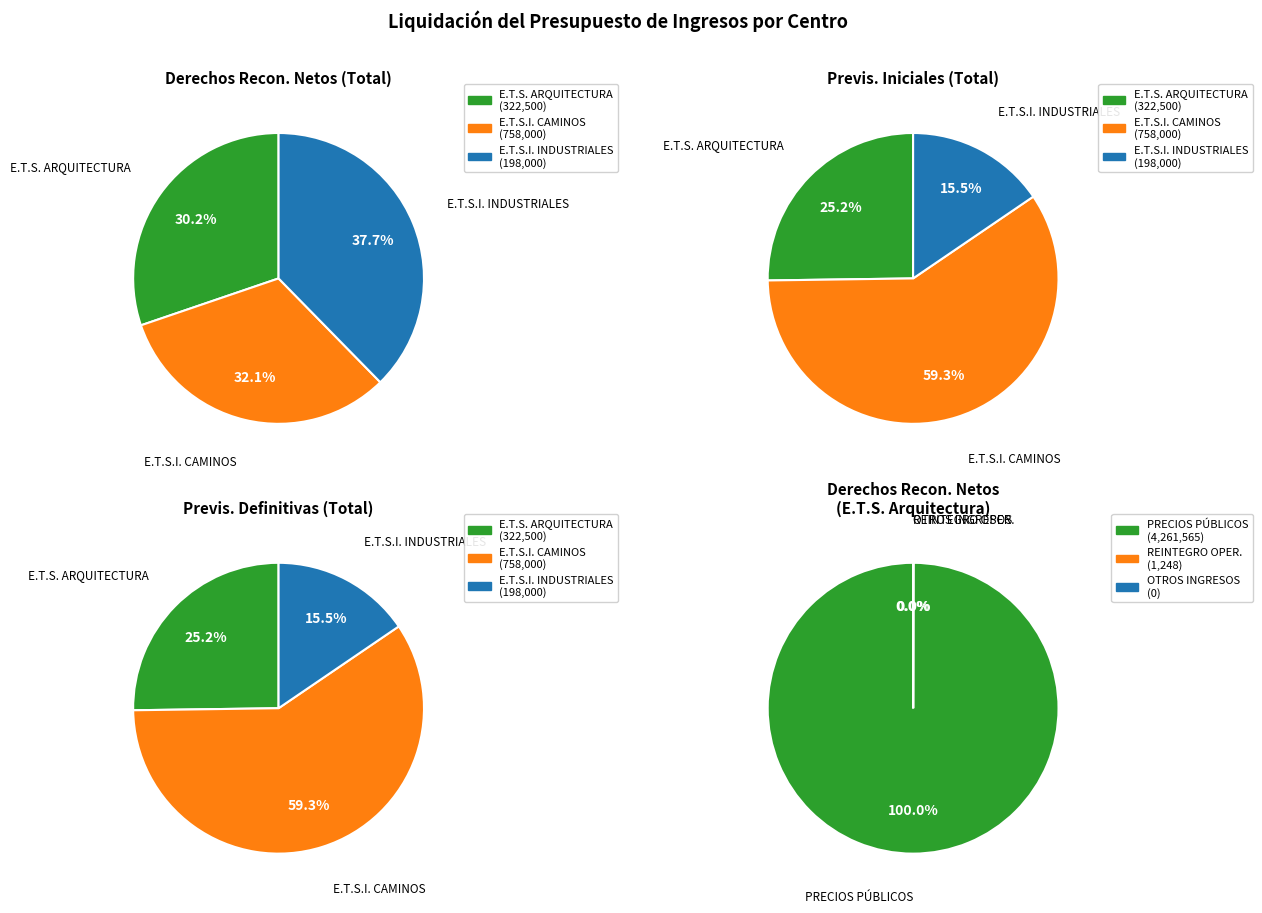

To the nearest percent, what is the difference between the E.T.S.I. INDUSTRIALES and E.T.S.I. CAMINOS slice percentages?

6%